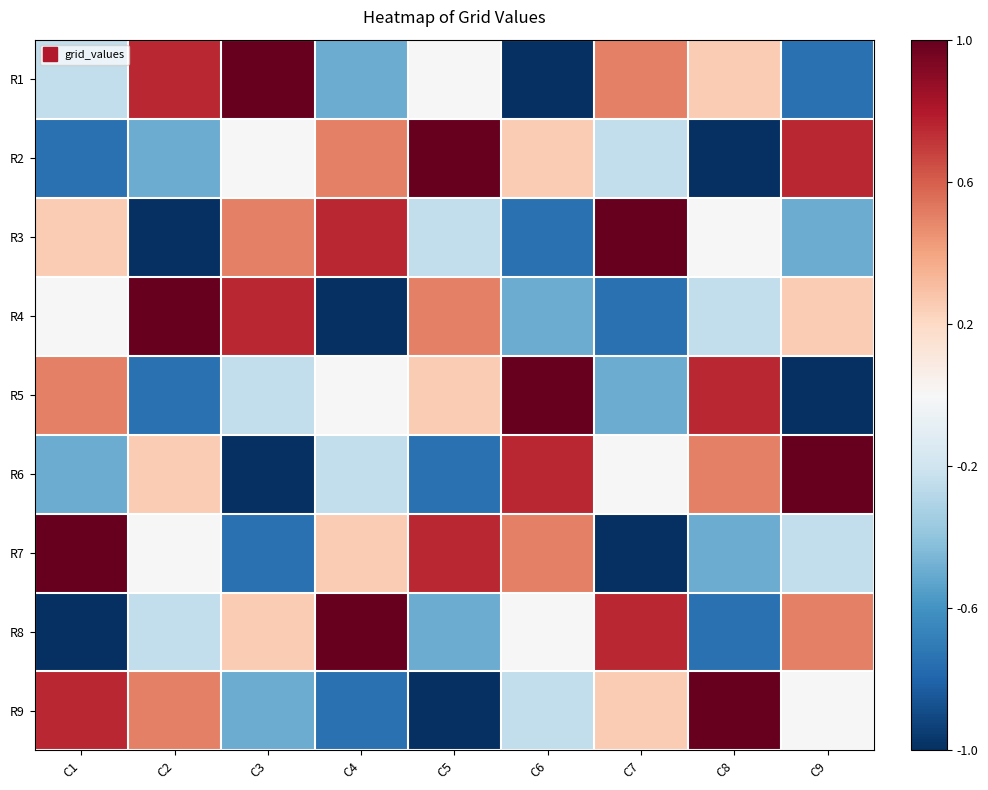

What is the maximum value shown in the chart?

1.0